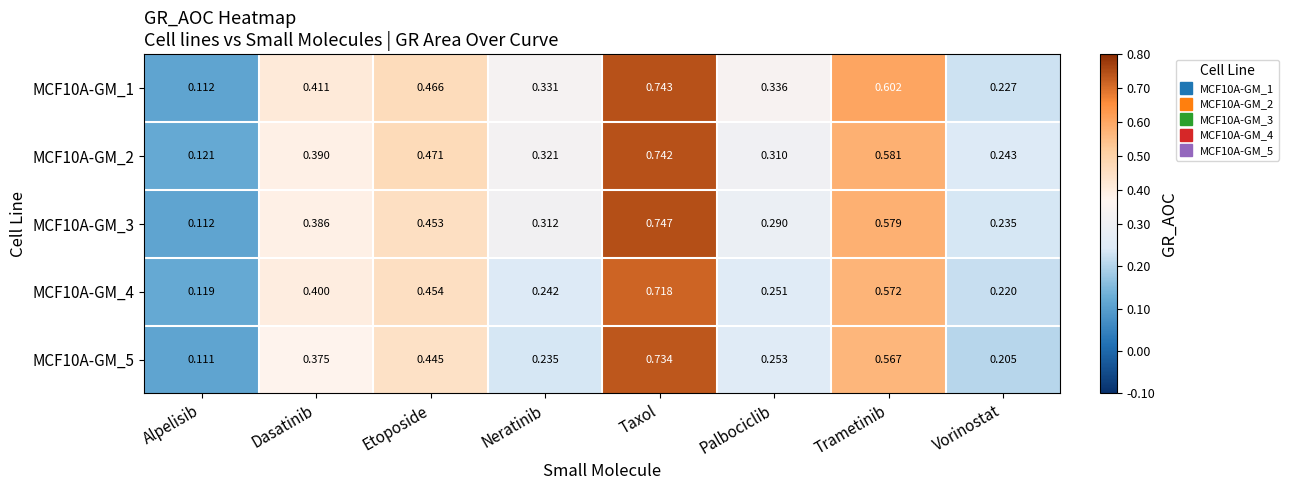

At which category is the sum across all series the highest?

Taxol